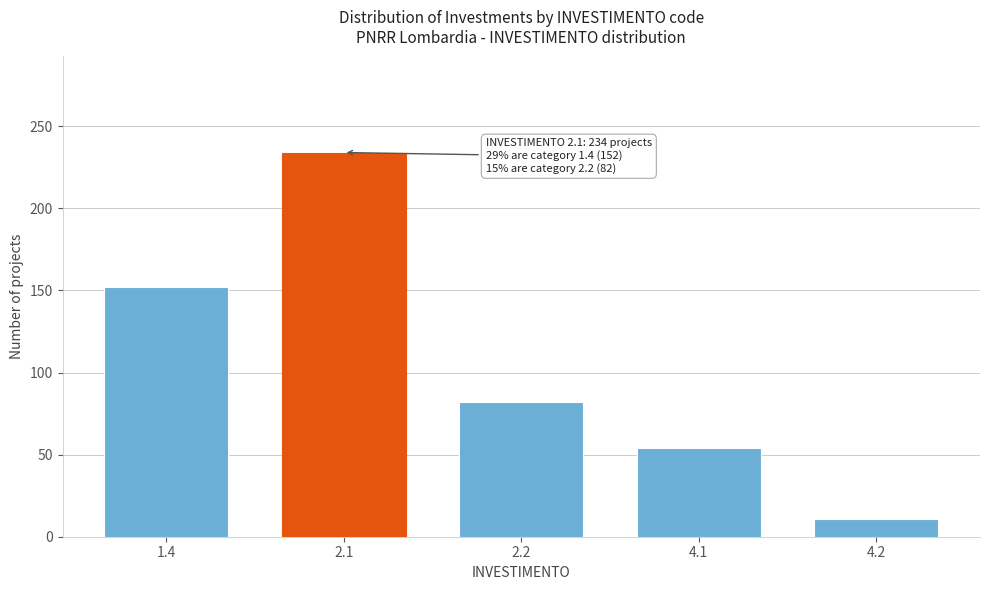

Reading left to right, what are all the values shown in this chart?

152	234	82	54	11